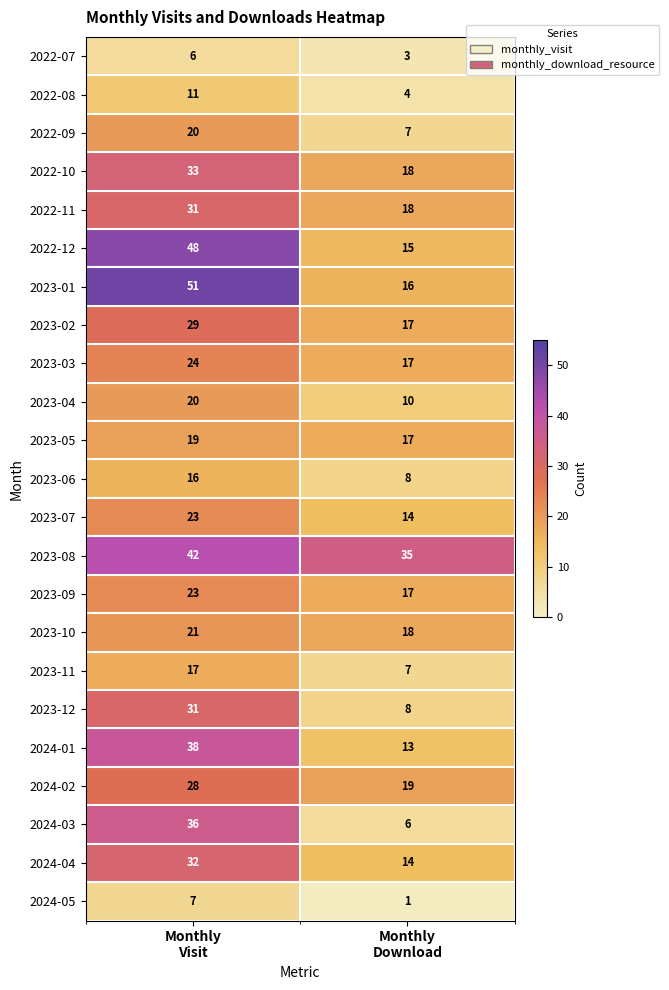

Which series has the largest range (max minus min)?

2023-01